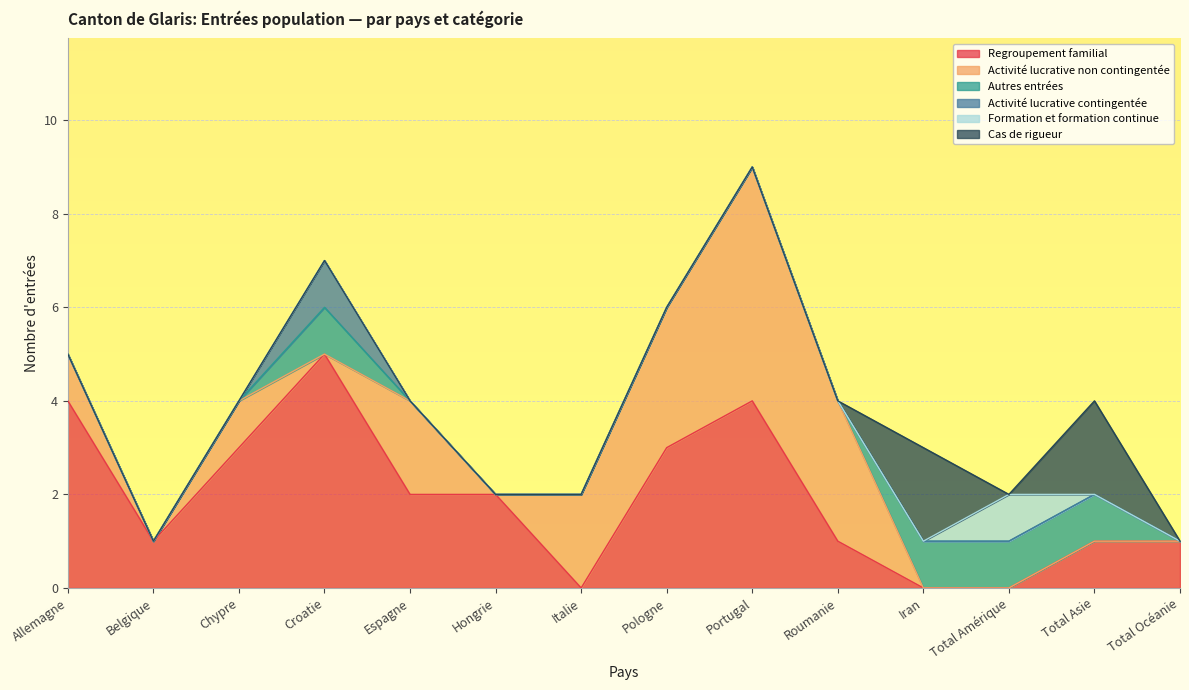

Is it true that Activité lucrative non contingentée equals -3 at Belgique?

False